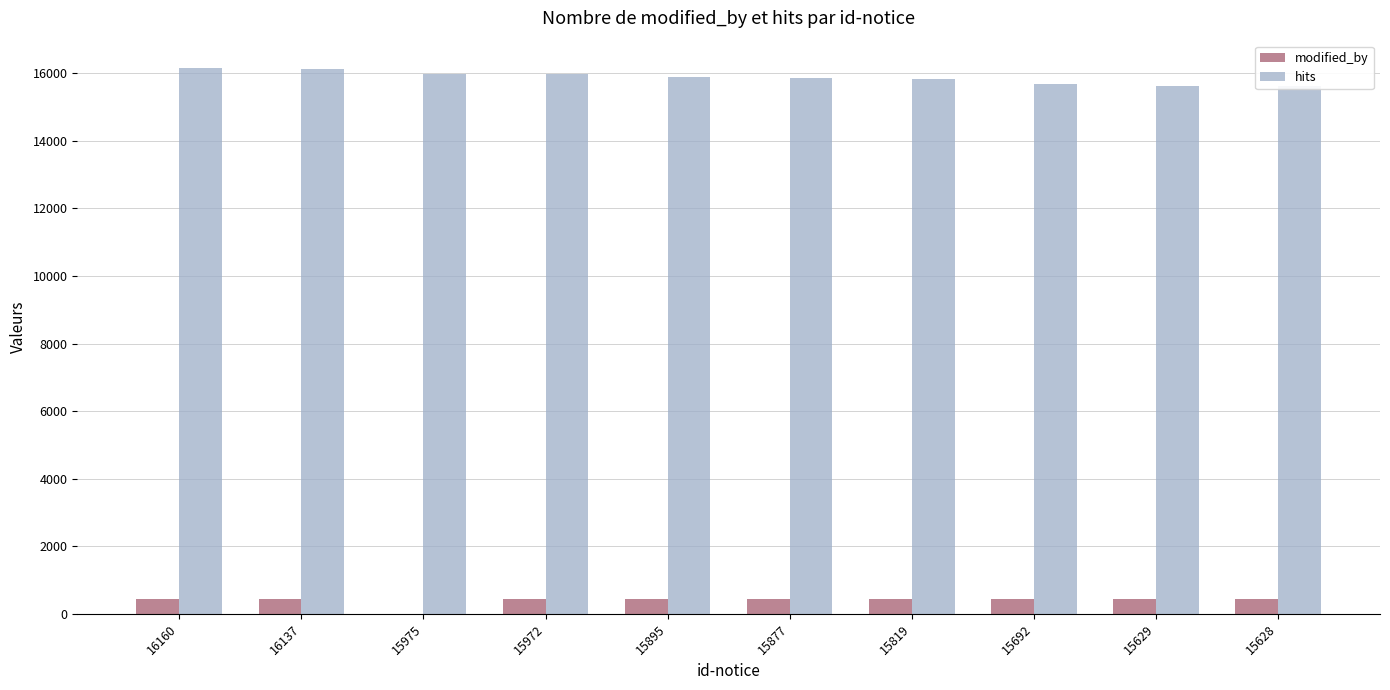

Which series changed the most between 16137 and 15628?

hits